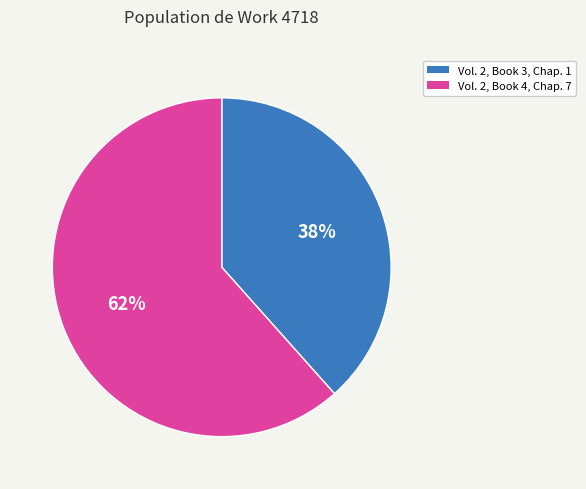

Does Vol. 2, Book 4, Chap. 7 account for over 50% of the chart?

Yes